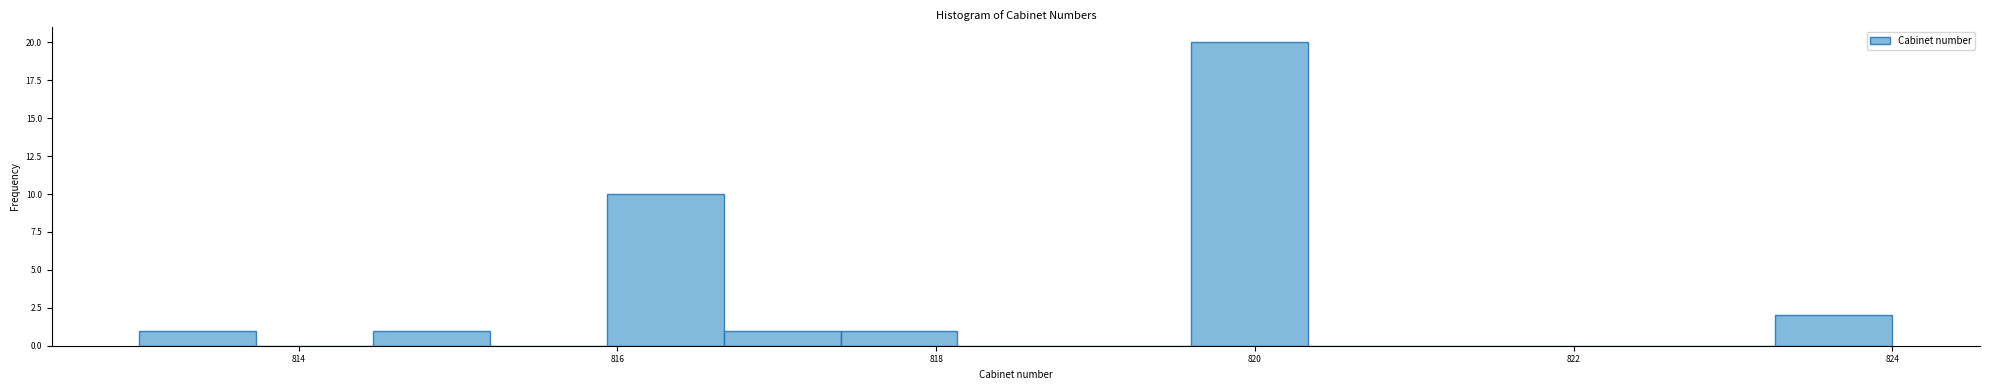

Around what value on the x-axis is the tallest bar? Give the approximate position of its centre, as read against the axis.

820.0